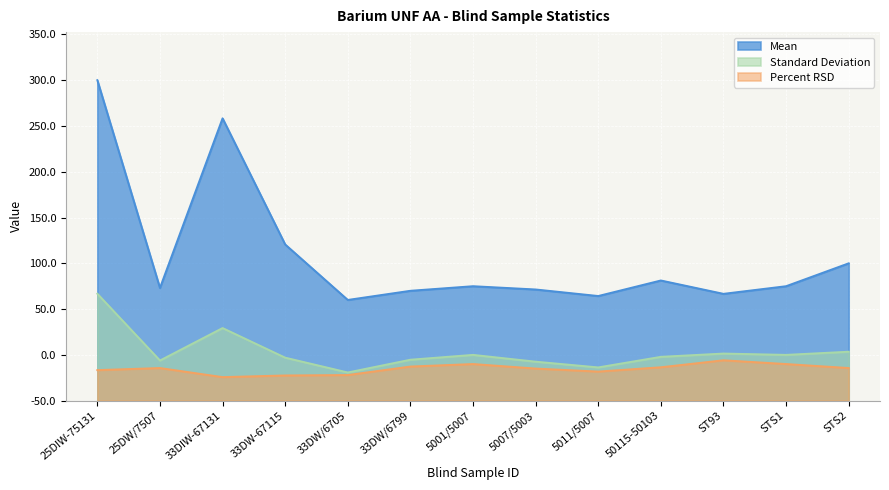

What is the label of the 5th point from the left?

33DW/6705